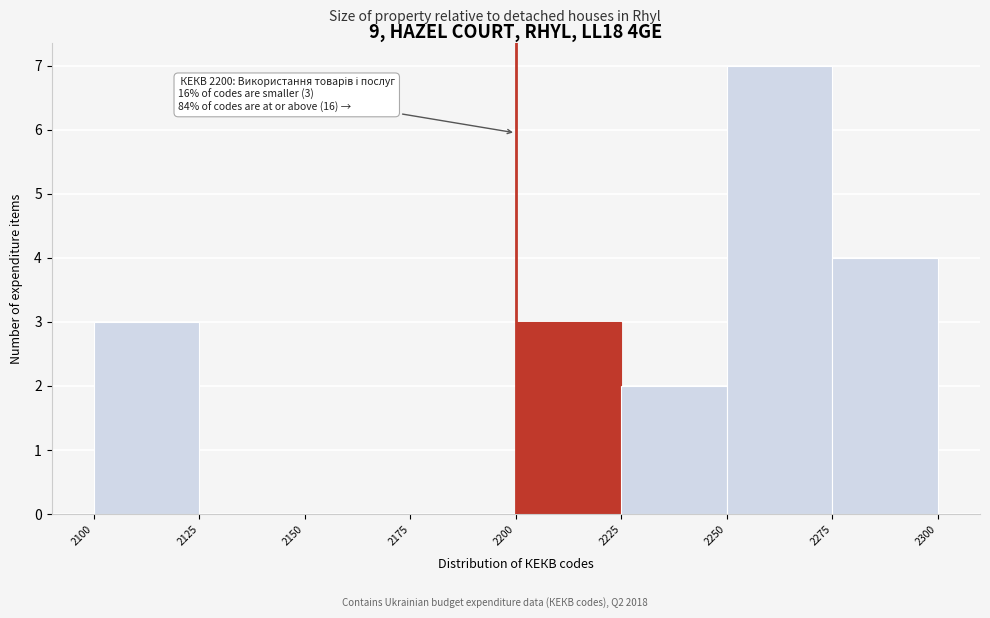

Which range on the x-axis has the tallest bar?

2250 to 2275